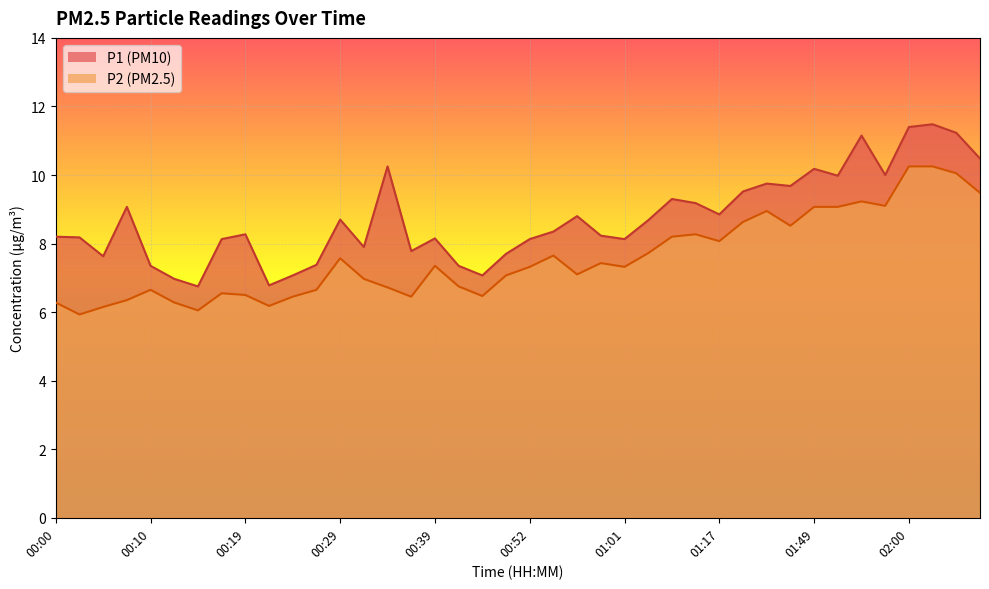

How many lines are shown in the chart?

2